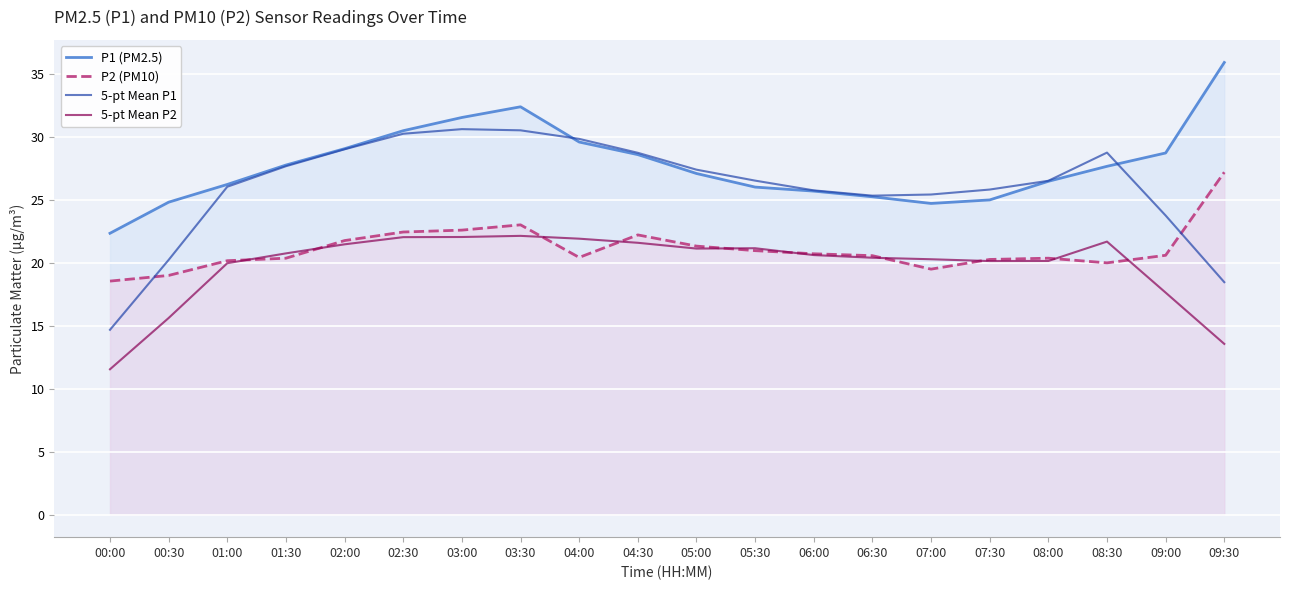

List the series in order of their overall mean, highest first.

P1 (PM2.5), 5-pt Mean P1, P2 (PM10), 5-pt Mean P2